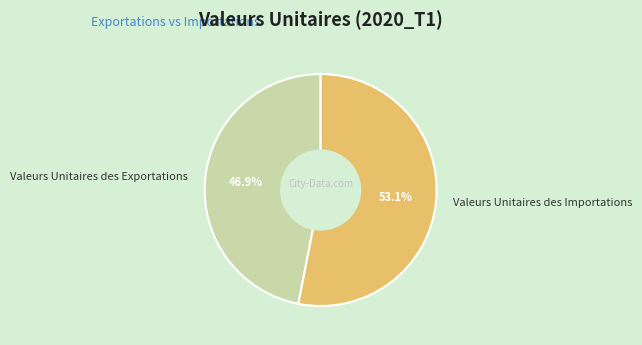

To the nearest percent, what percentage of the pie is Valeurs Unitaires des Exportations?

47%